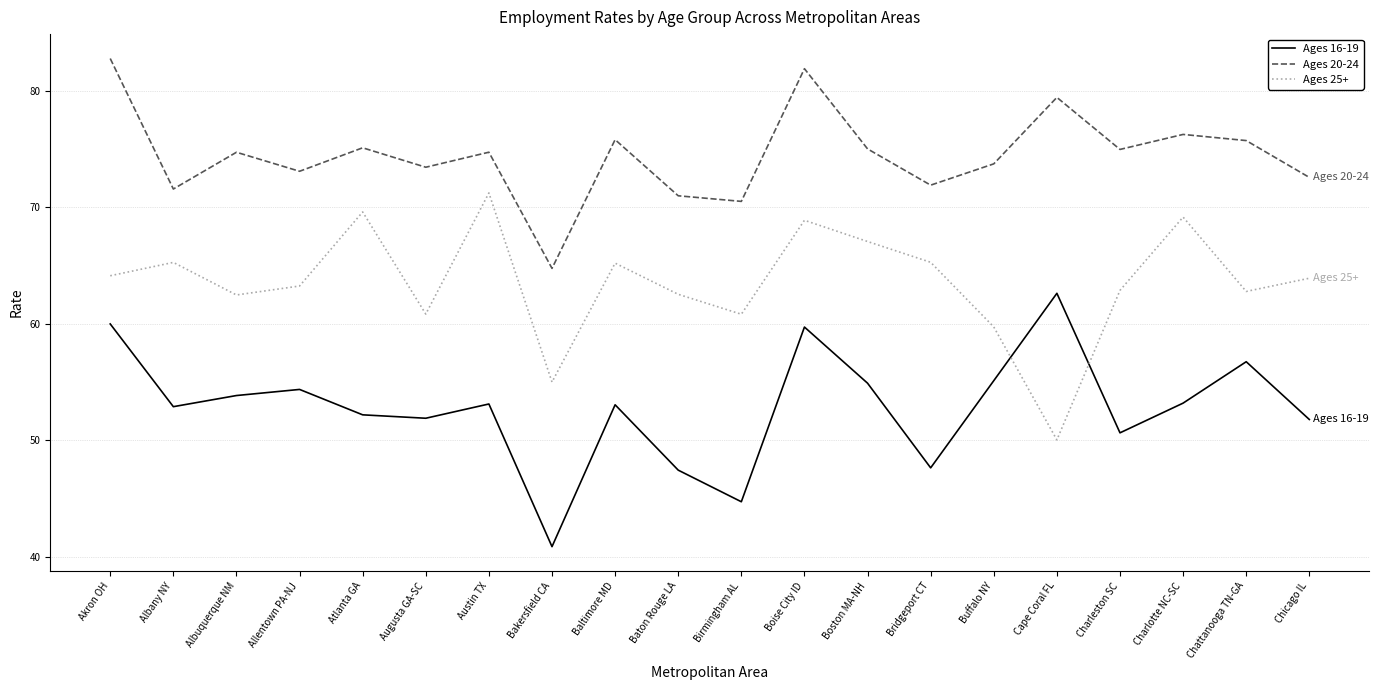

What is the spread (max minus min) of values at Boston MA-NH?

20.1